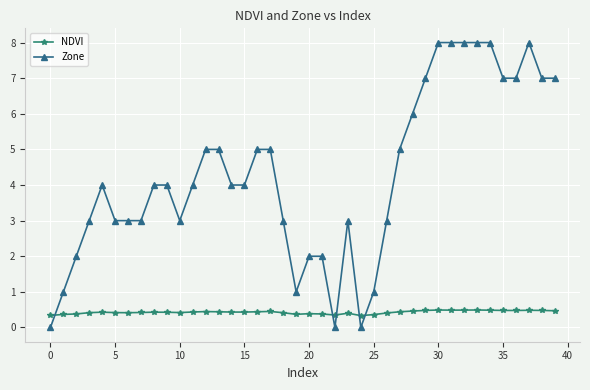

True or false: Zone has more than 1 interior local peaks.

True